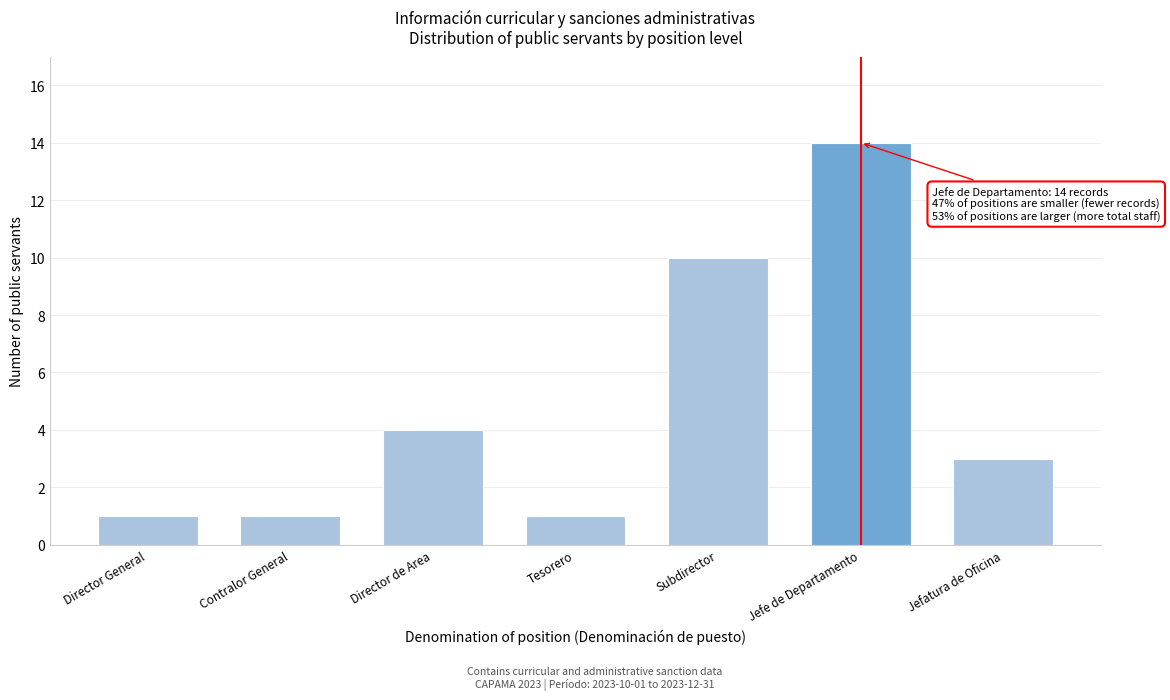

Reading left to right, list all the values displayed in this chart.

Director General=1	Contralor General=1	Director de Area=4	Tesorero=1	Subdirector=10	Jefe de Departamento=14	Jefatura de Oficina=3